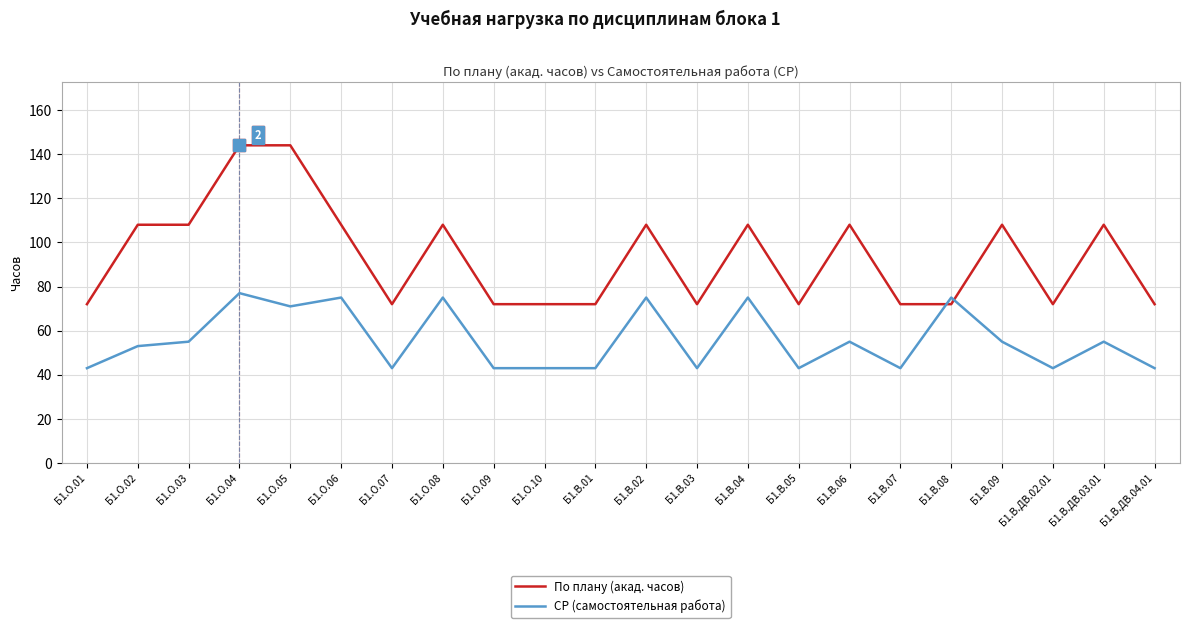

What are all the series names shown in the legend?

По плану (акад. часов), СР (самостоятельная работа)